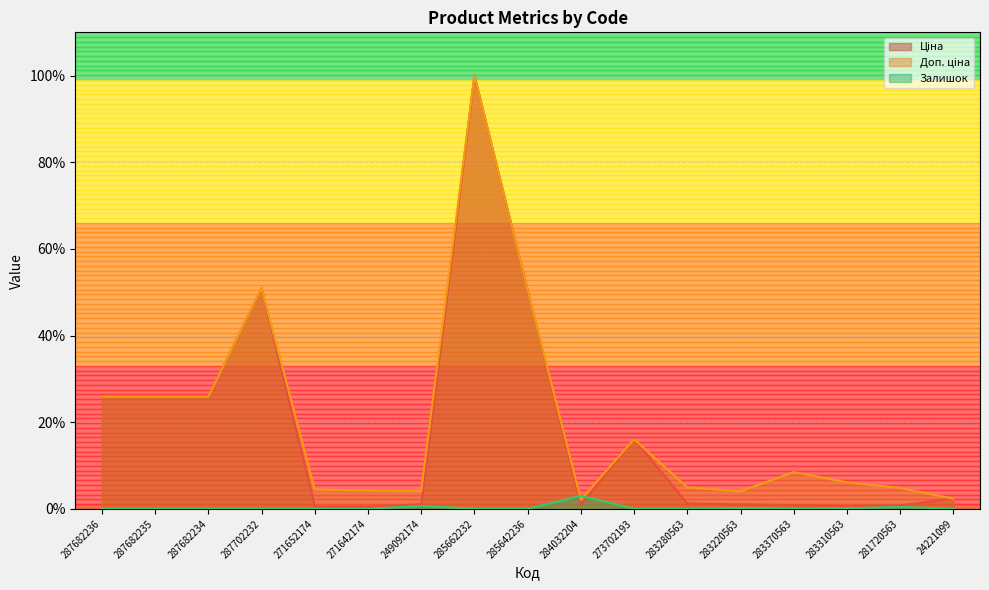

What position from the left is 284032204?

10